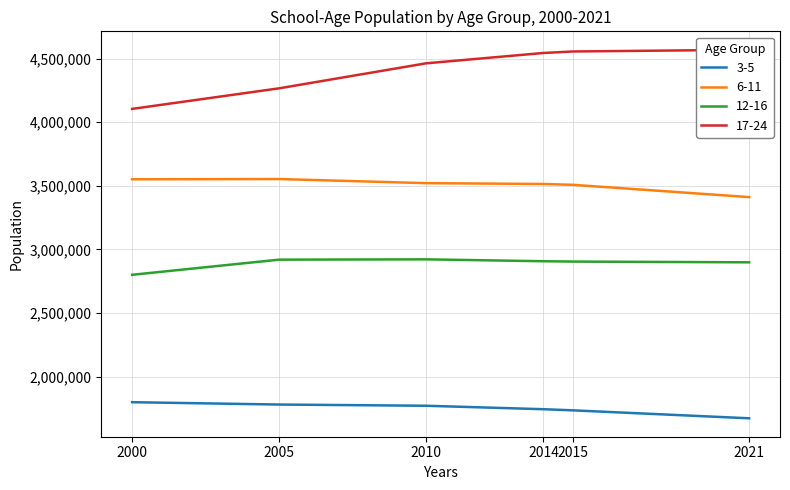

The 17-24 series shows 1778782 at 2015. True or false?

False